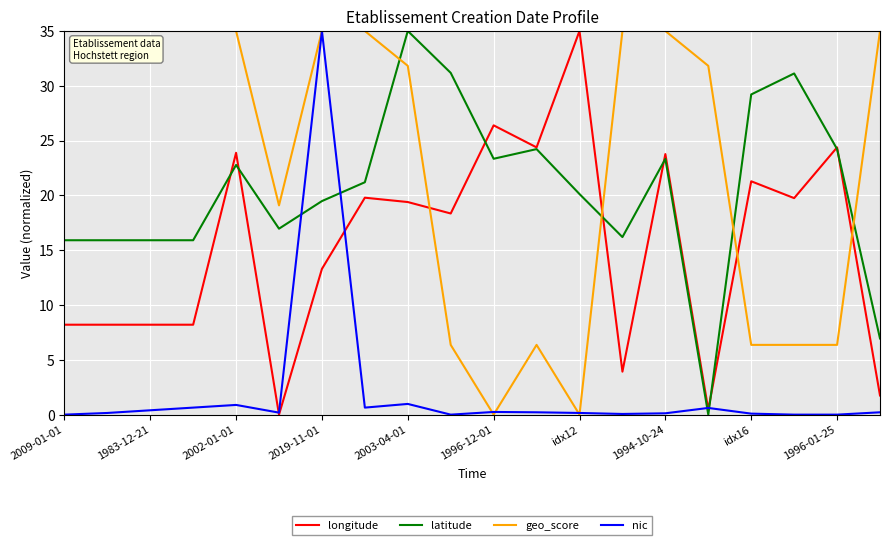

At how many categories does at least one series exceed 20?

19